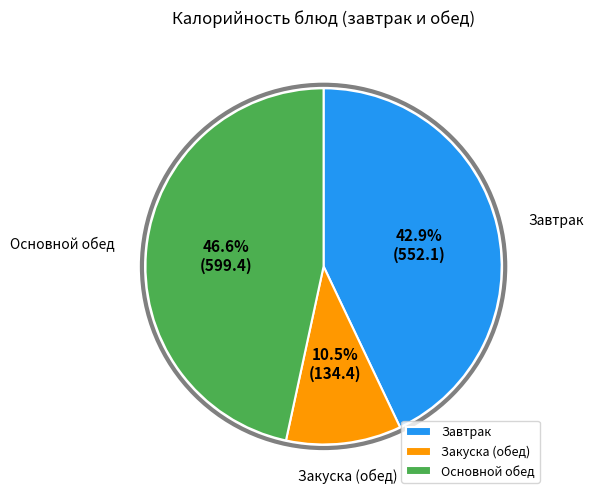

Is the sum of Основной обед and Завтрак greater than half?

Yes